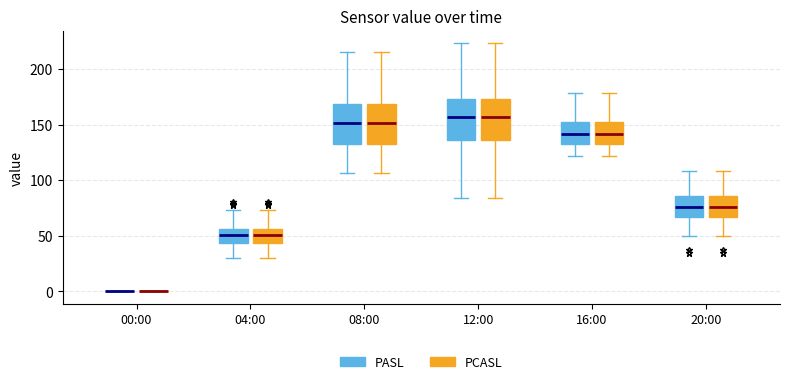

Reading left to right, read every box against the y-axis: the position of its median line, the range the box covers, and the ends of its whiskers. The values are not printed on the chart, so give them approximately, as read against the axis.

00:00 (PASL): box collapsed to a line at 0, whiskers 0 to 0
00:00 (PCASL): box collapsed to a line at 0, whiskers 0 to 0
04:00 (PASL): median 50, box 45 to 55, whiskers 30 to 75
04:00 (PCASL): median 50, box 45 to 55, whiskers 30 to 75
08:00 (PASL): median 150, box 130 to 170, whiskers 105 to 215
08:00 (PCASL): median 150, box 130 to 170, whiskers 105 to 215
12:00 (PASL): median 155, box 135 to 175, whiskers 85 to 225
12:00 (PCASL): median 155, box 135 to 175, whiskers 85 to 225
16:00 (PASL): median 140, box 135 to 150, whiskers 120 to 180
16:00 (PCASL): median 140, box 135 to 150, whiskers 120 to 180
20:00 (PASL): median 75, box 65 to 85, whiskers 50 to 110
20:00 (PCASL): median 75, box 65 to 85, whiskers 50 to 110